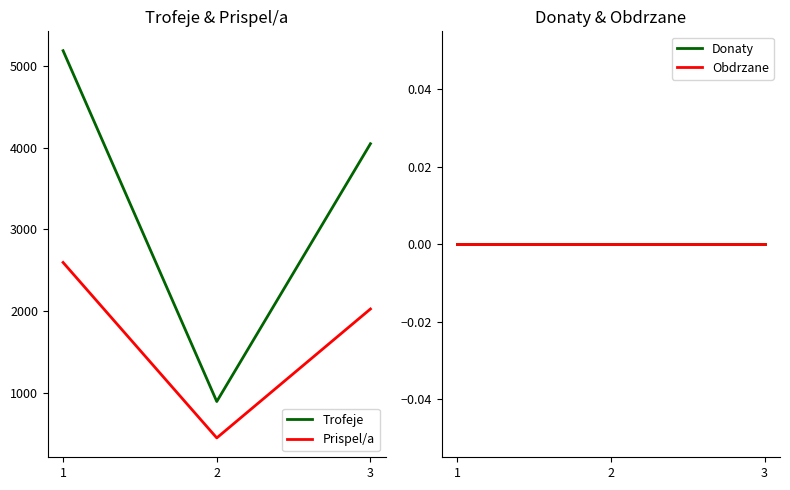

How many categories are shown in the chart?

3